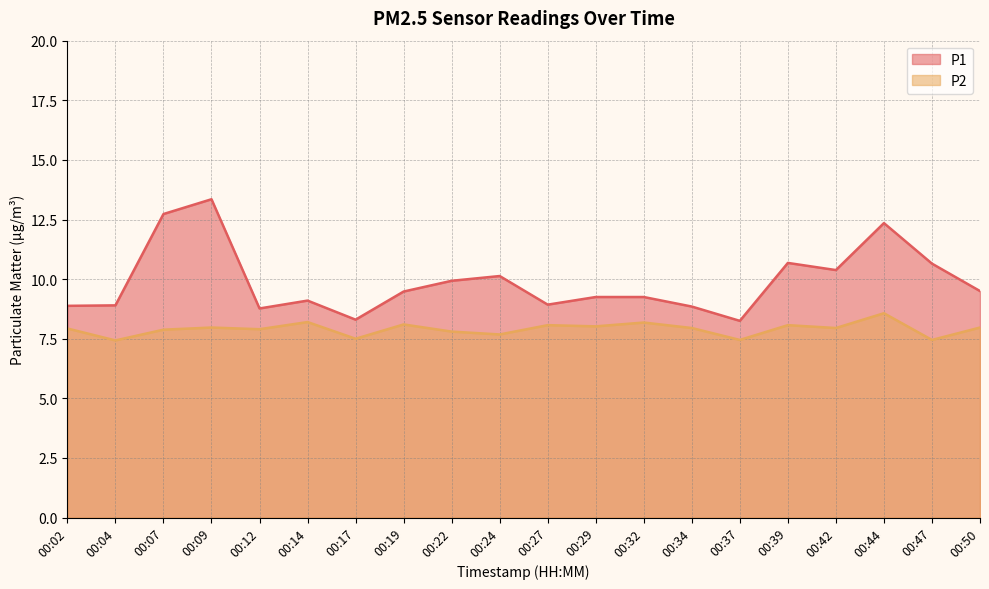

What are all the series names shown in the legend?

P1, P2